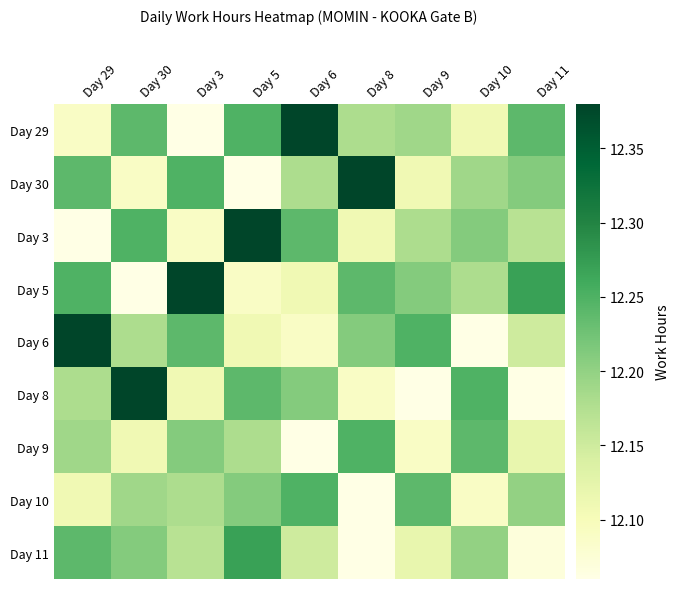

Count the number of data series in this chart.

9